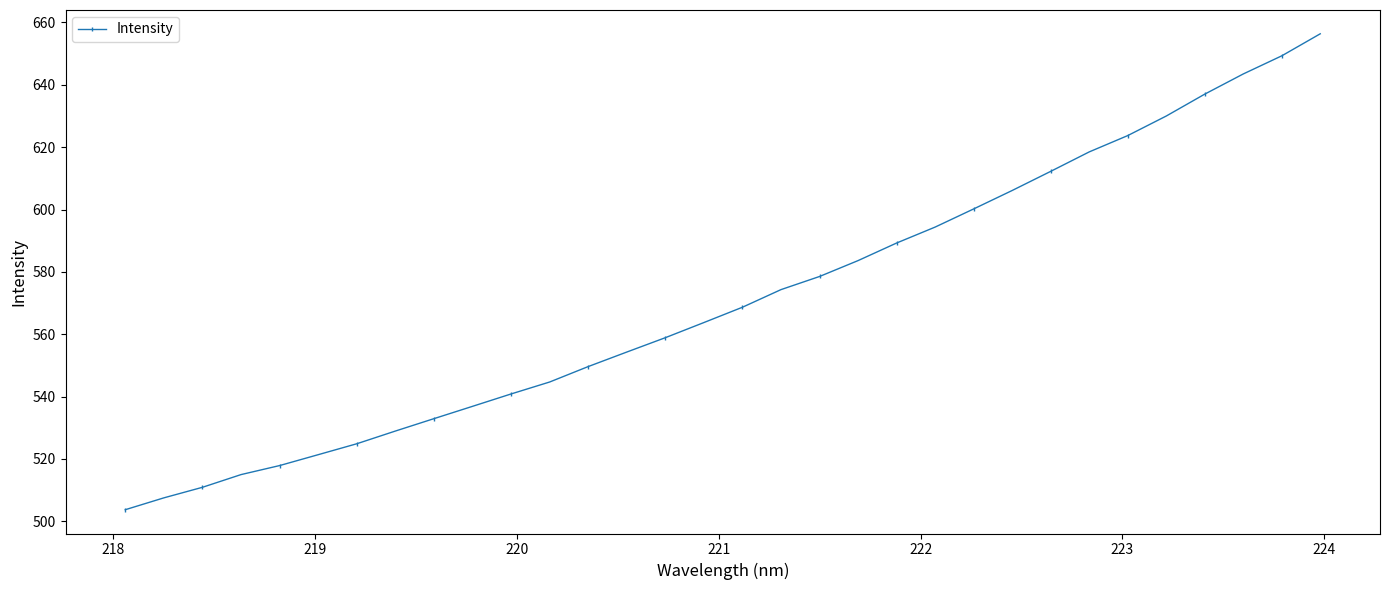

What is the sum of all values?

18277.9